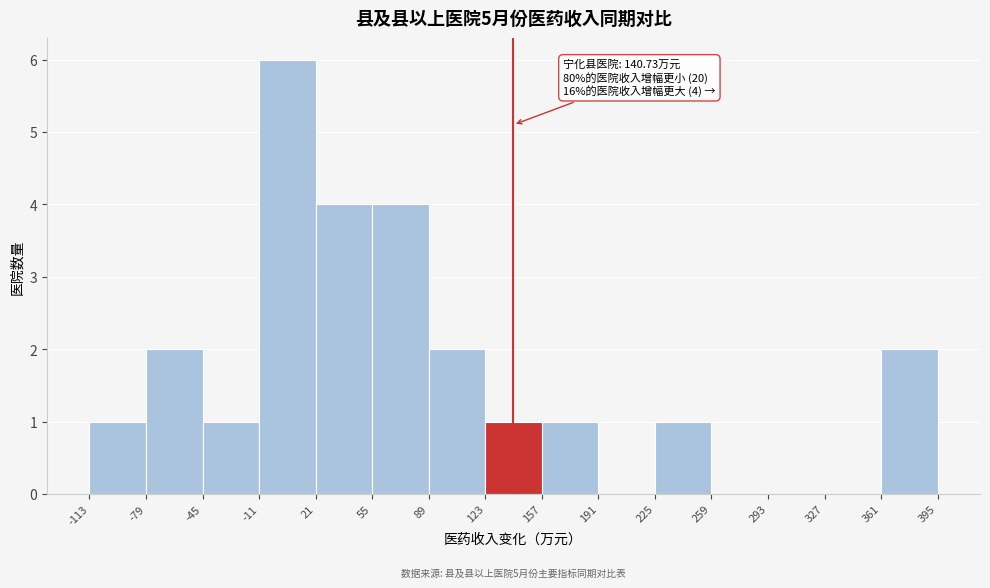

Which range on the x-axis has the tallest bar?

-11 to 21